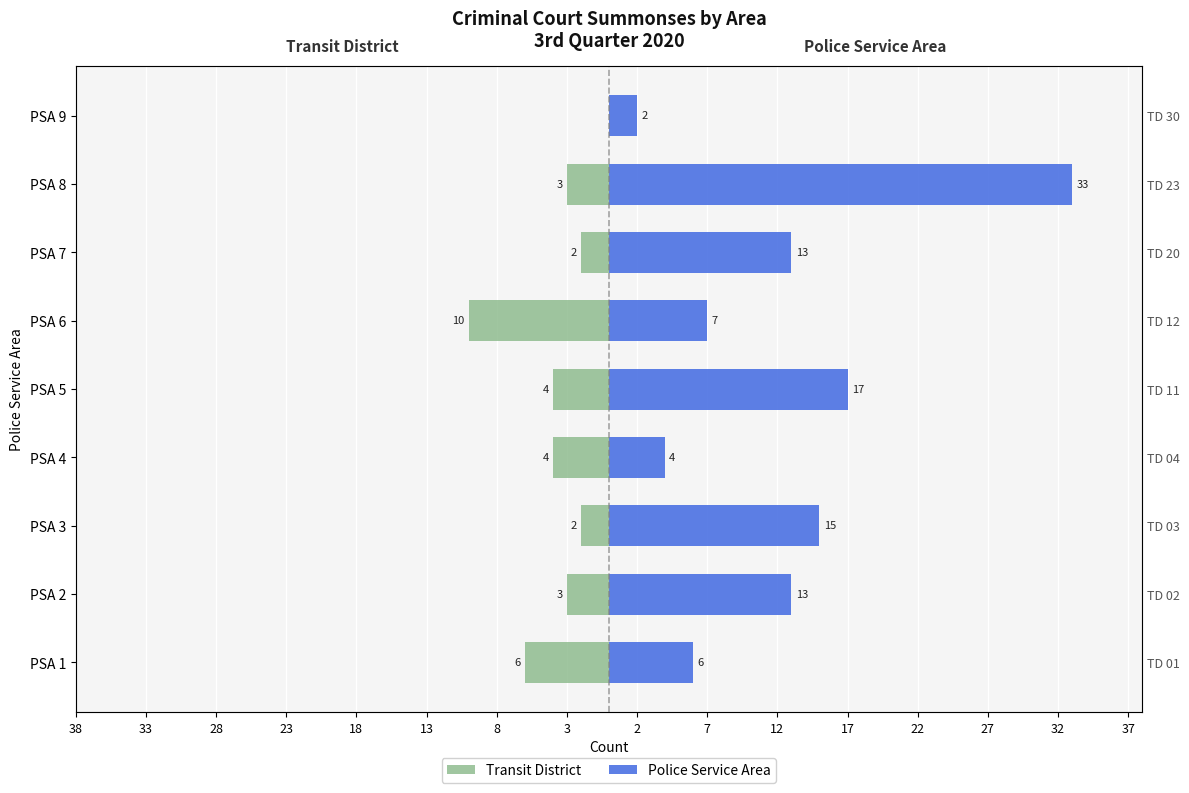

What is the minimum value for Police Service Area?

2